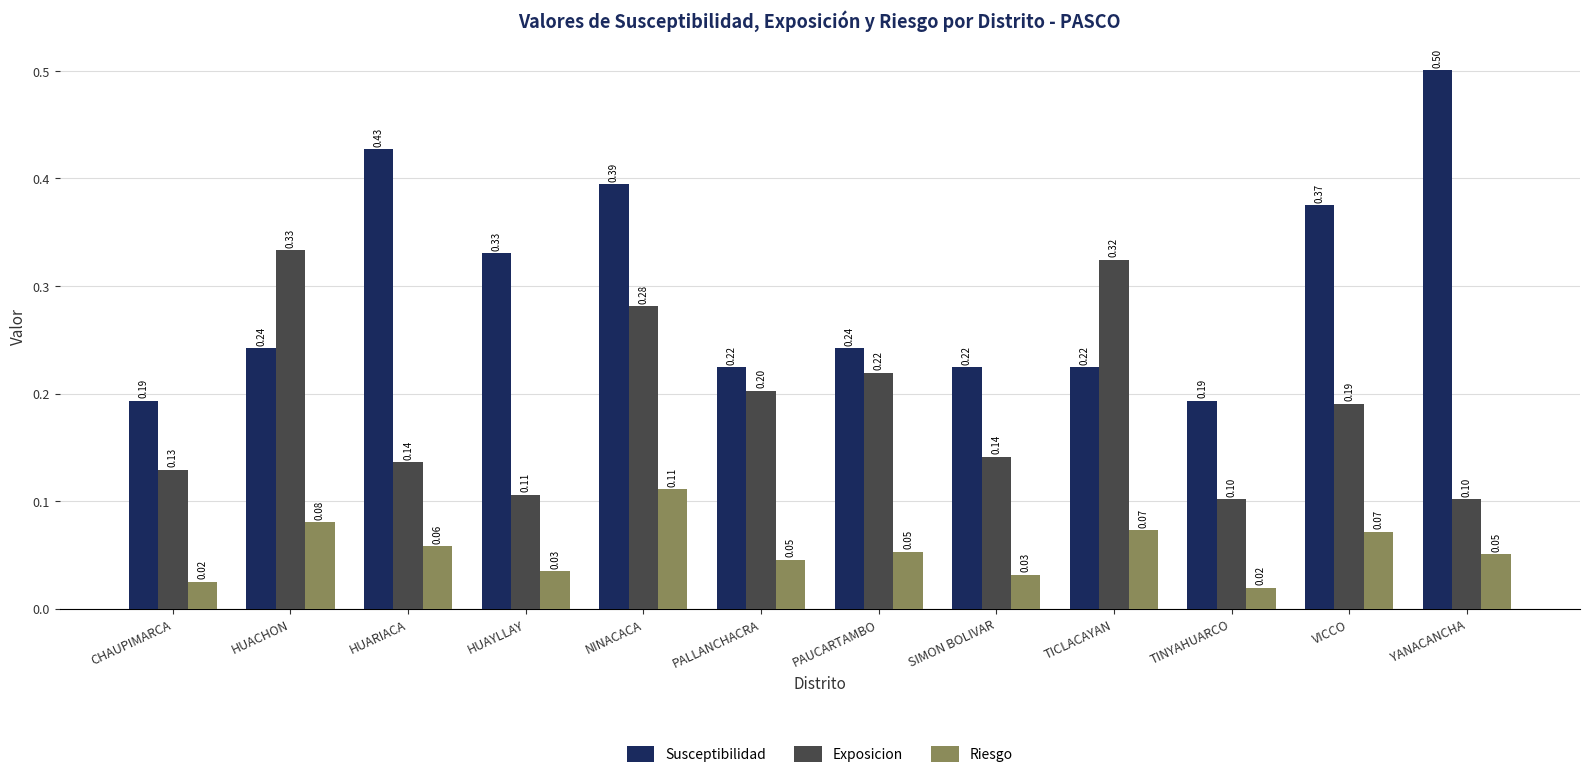

How many Exposicion values are between 0 and 1?

12